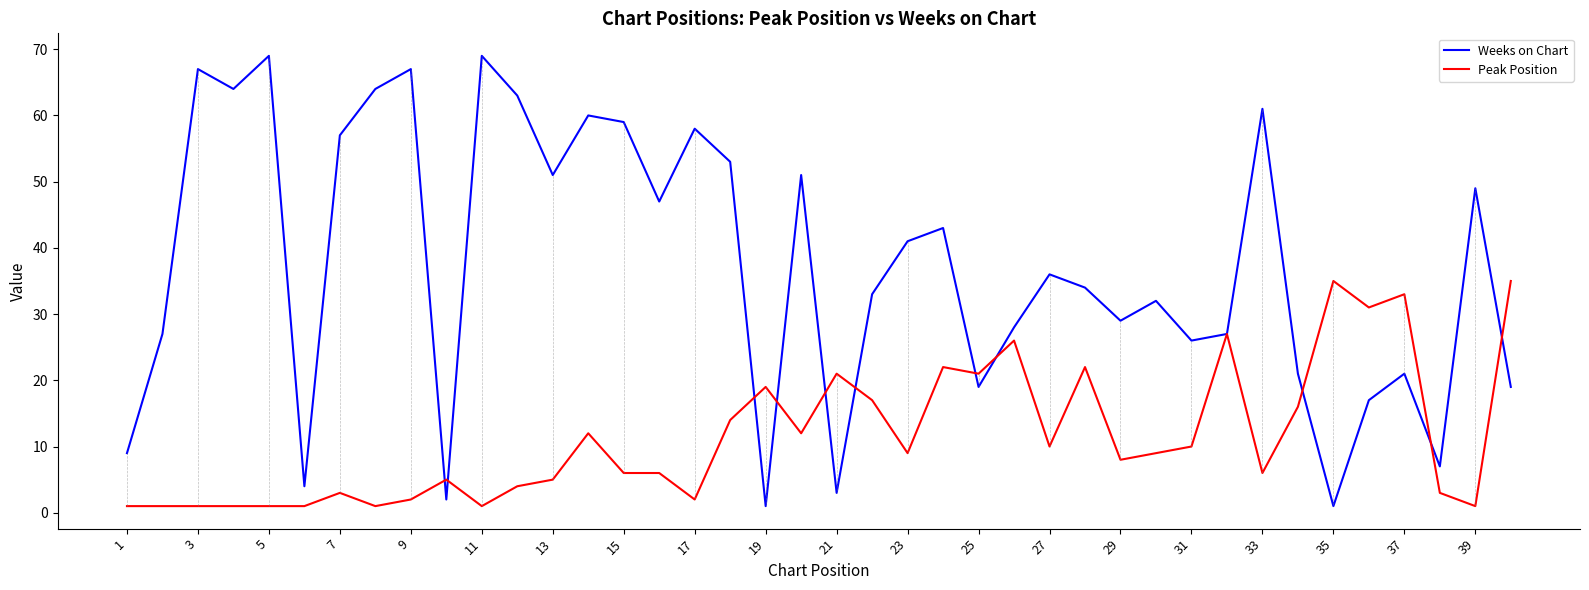

Rank the series by their average value, from highest to lowest.

Weeks on Chart, Peak Position